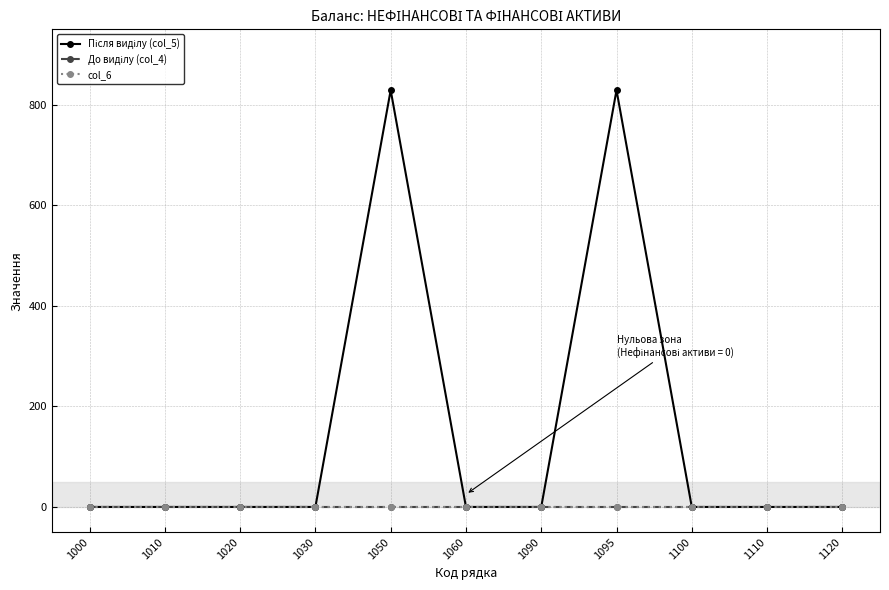

Does the chart have visible grid lines?

Yes